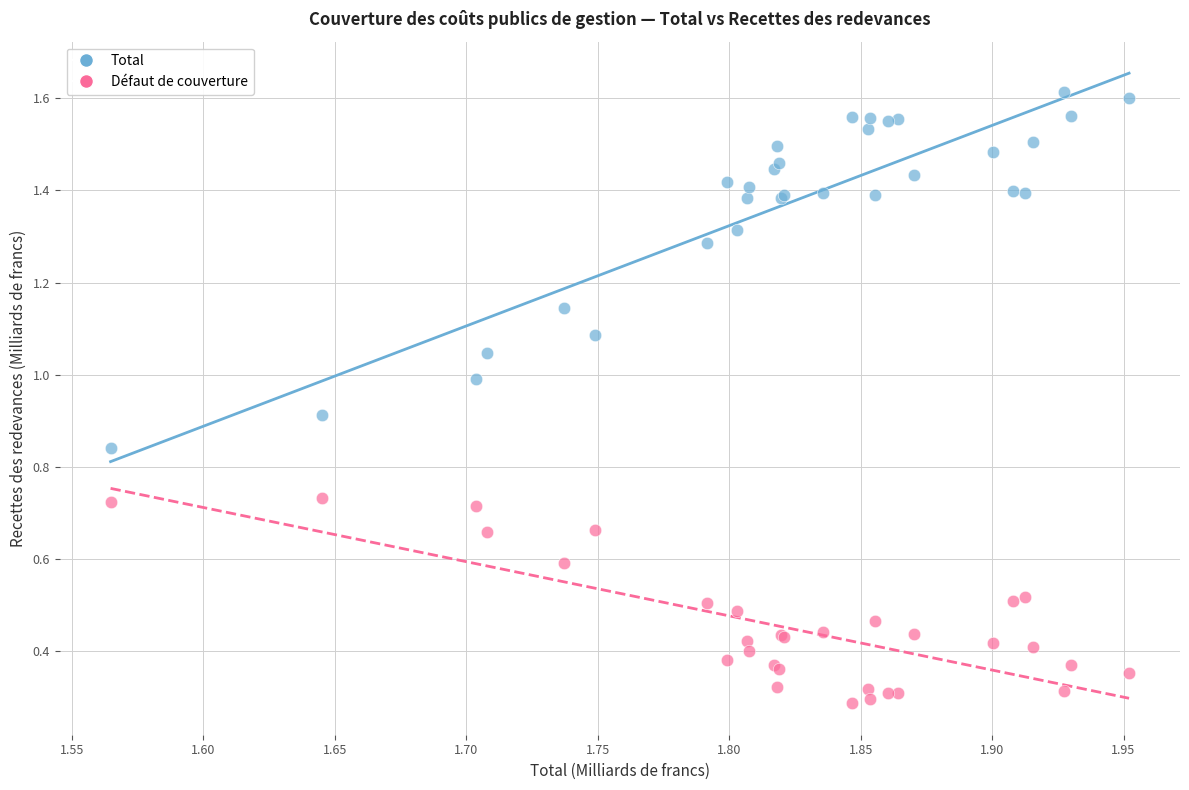

Which series contains the highest Y value?

Total